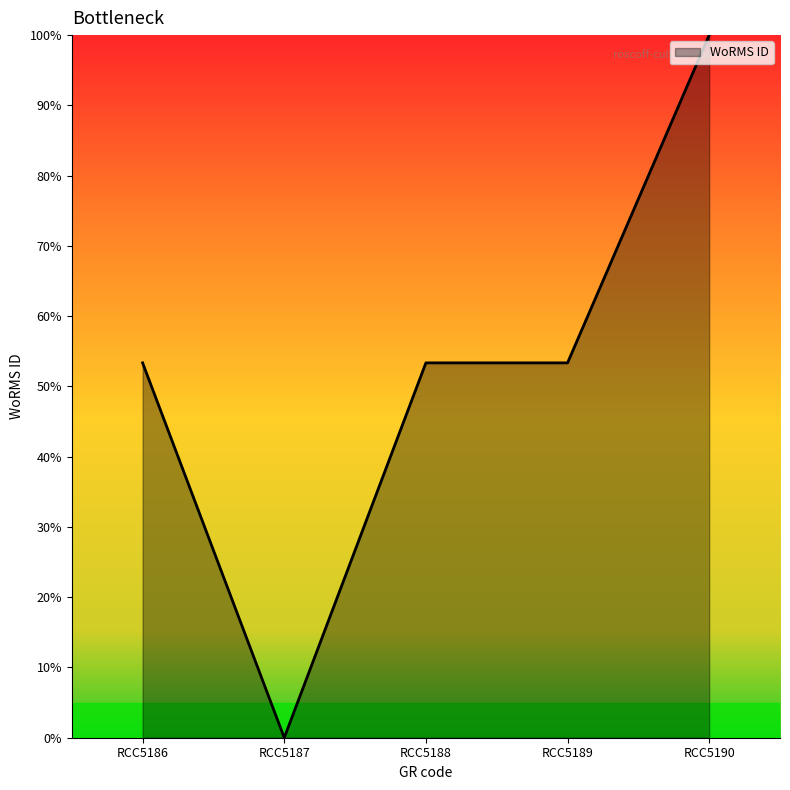

Read the value at RCC5188.

53.4